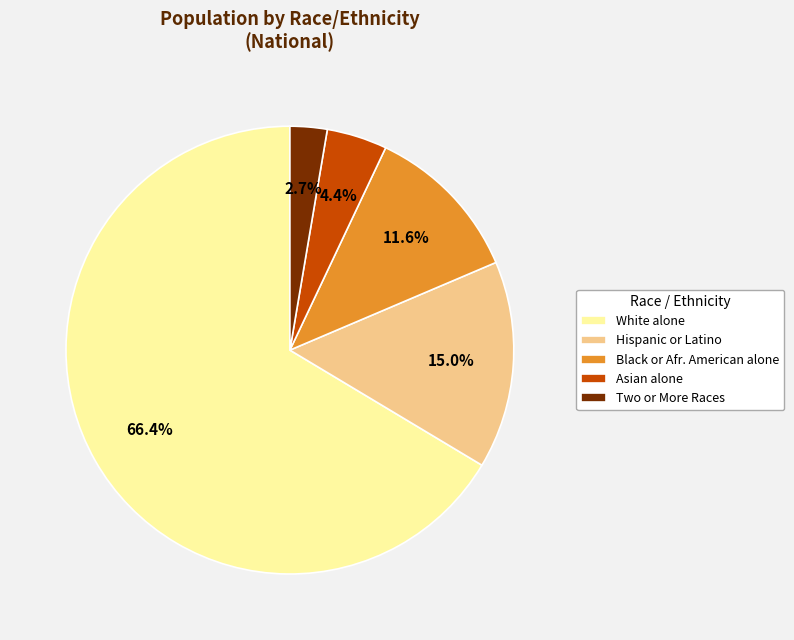

Which has a higher value, Asian alone or Hispanic or Latino?

Hispanic or Latino